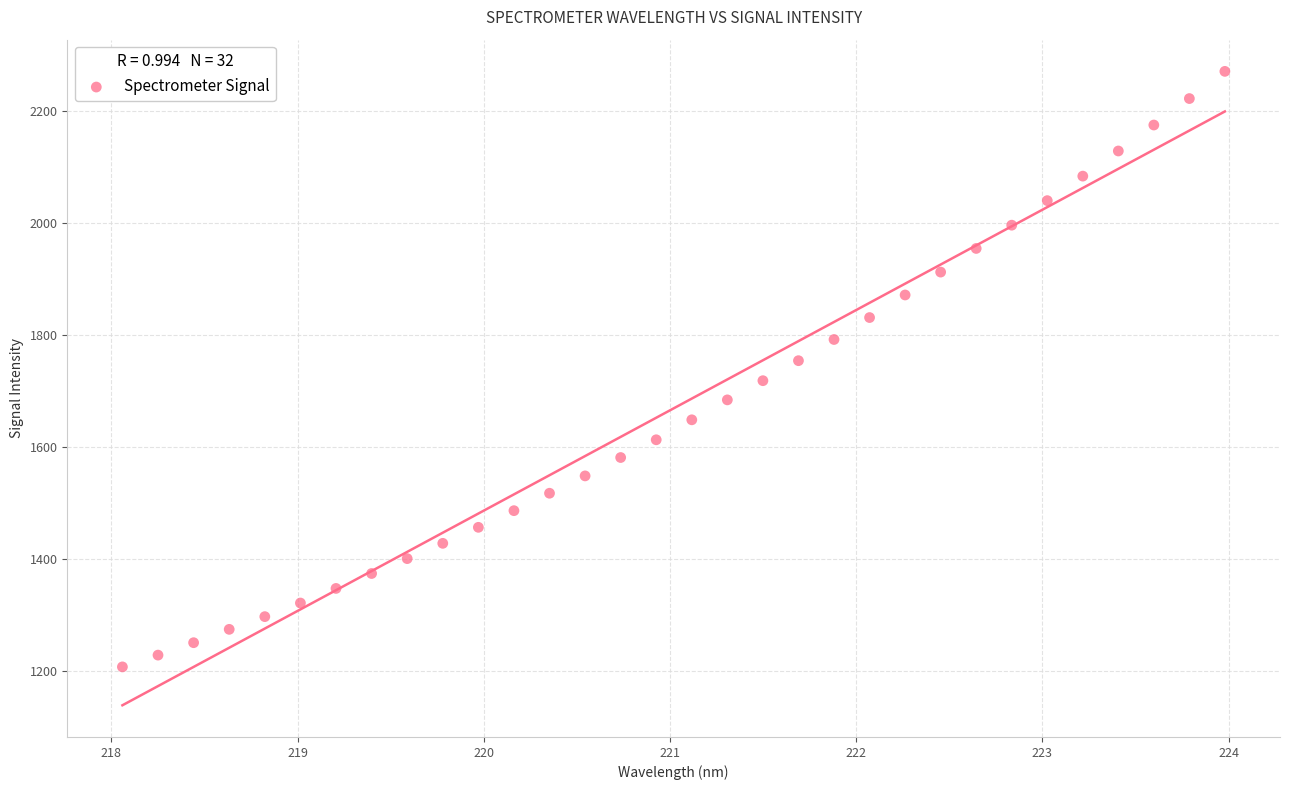

What is the range of X values (max minus min)?

5.9